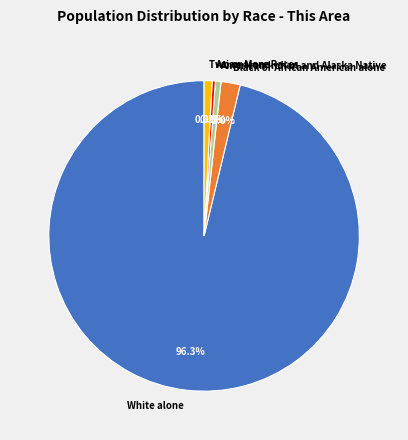

Between White alone and American Indian and Alaska Native, which is larger?

White alone